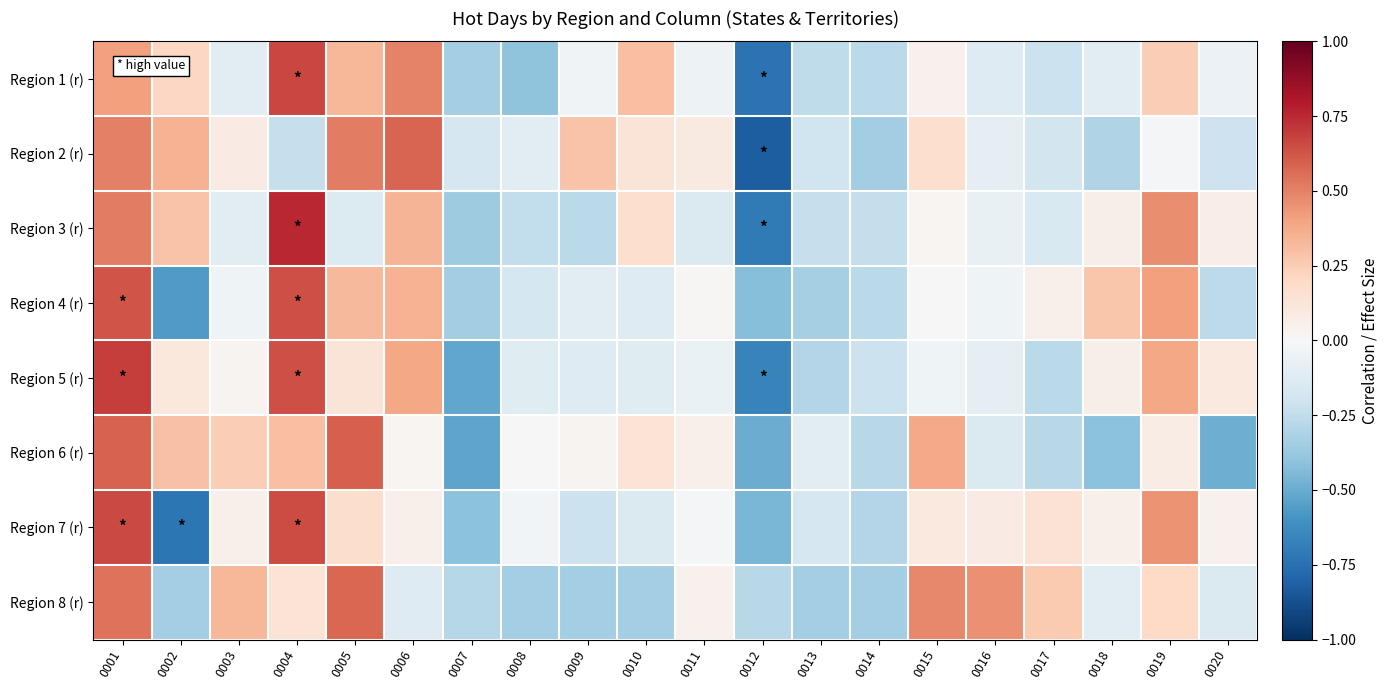

What is the total value across all series at 0003?

0.5